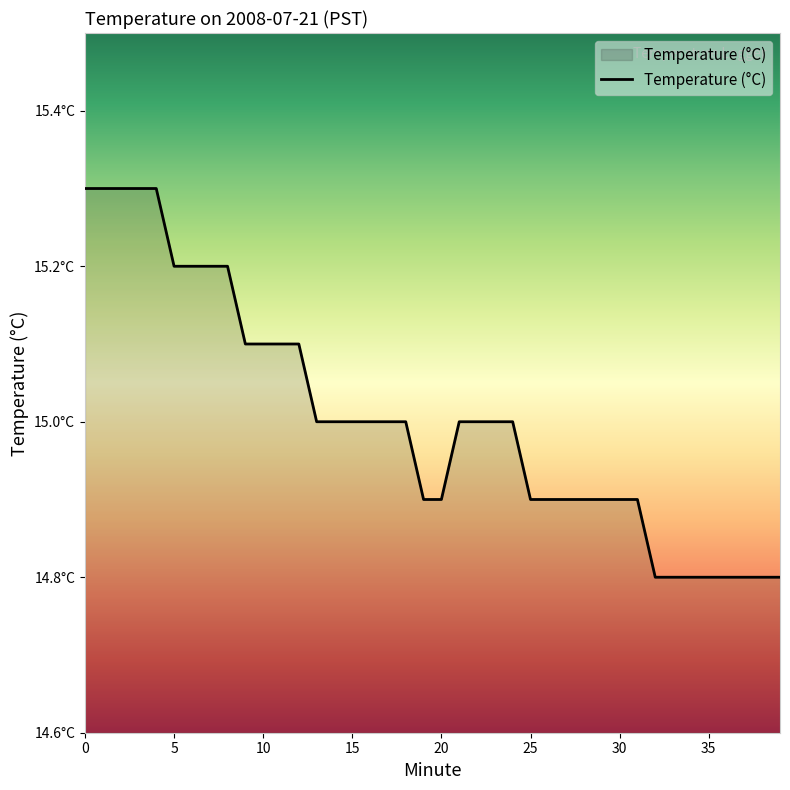

What is the value of the 3rd point from the left?

15.3